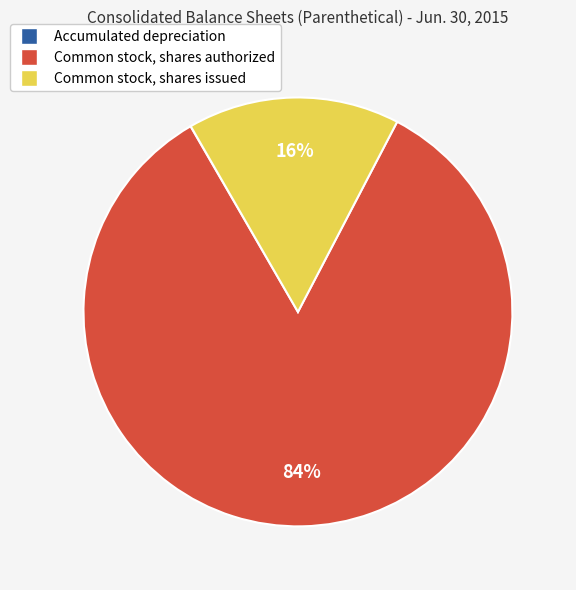

What percentage is the Common stock, shares issued slice, to the nearest percent?

16%